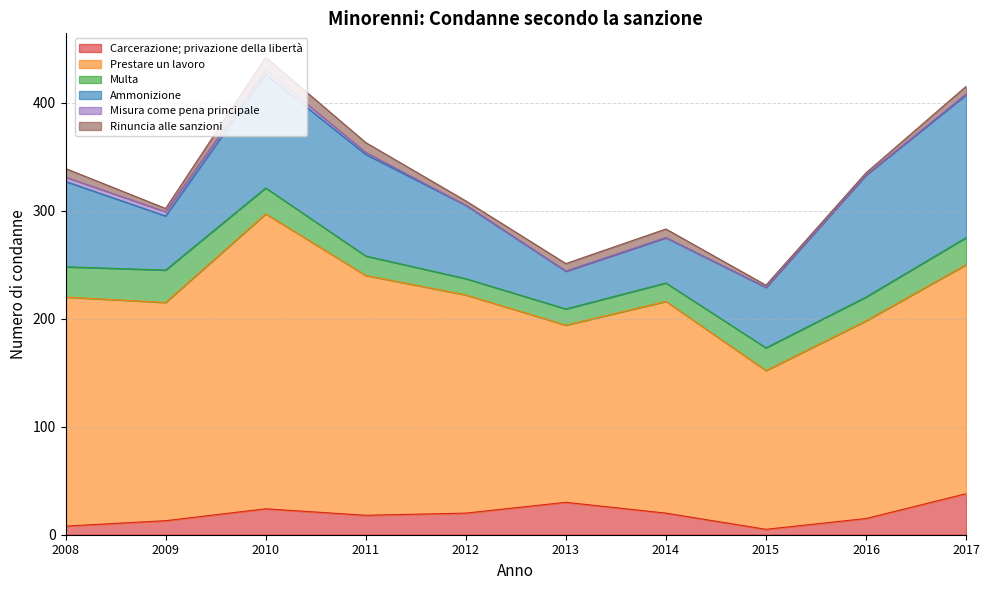

What are all the series names shown in the legend?

Carcerazione; privazione della libertà, Prestare un lavoro, Multa, Ammonizione, Misura come pena principale, Rinuncia alle sanzioni